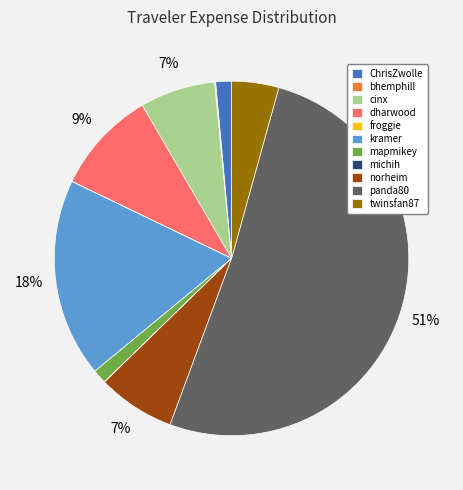

To the nearest percent, what portion does dharwood represent?

9%